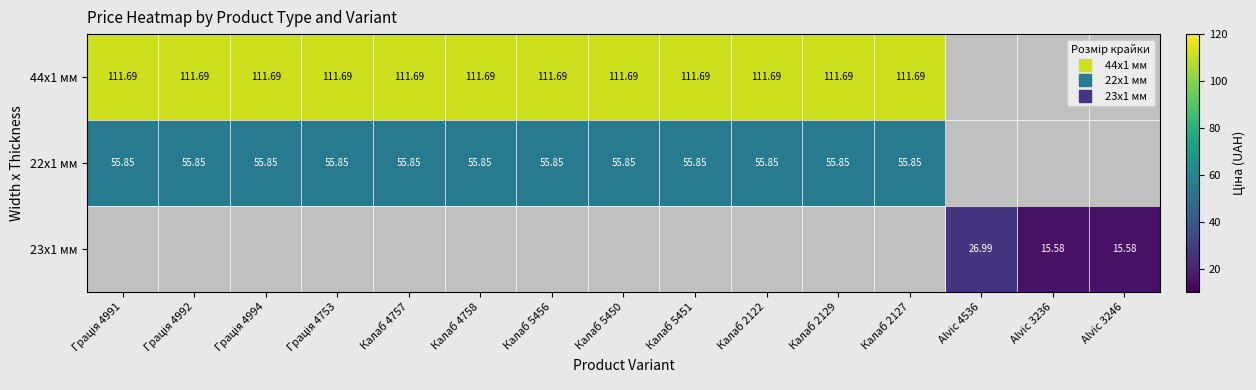

Is it true that 22x1 мм equals 28.6 at Калаб 5456?

False